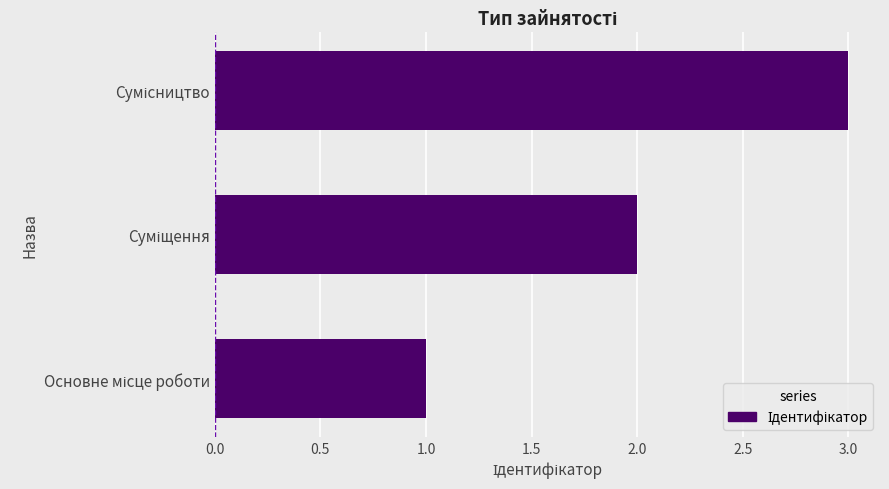

What is the greatest value displayed?

3